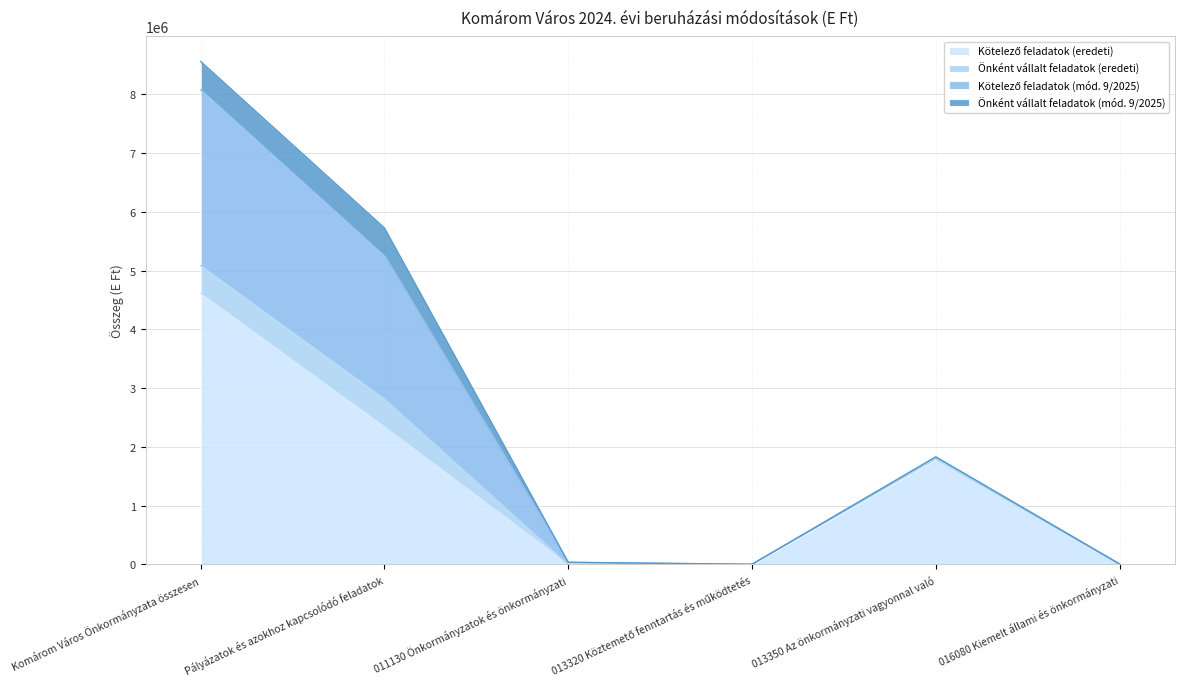

How many distinct data groups are displayed?

4